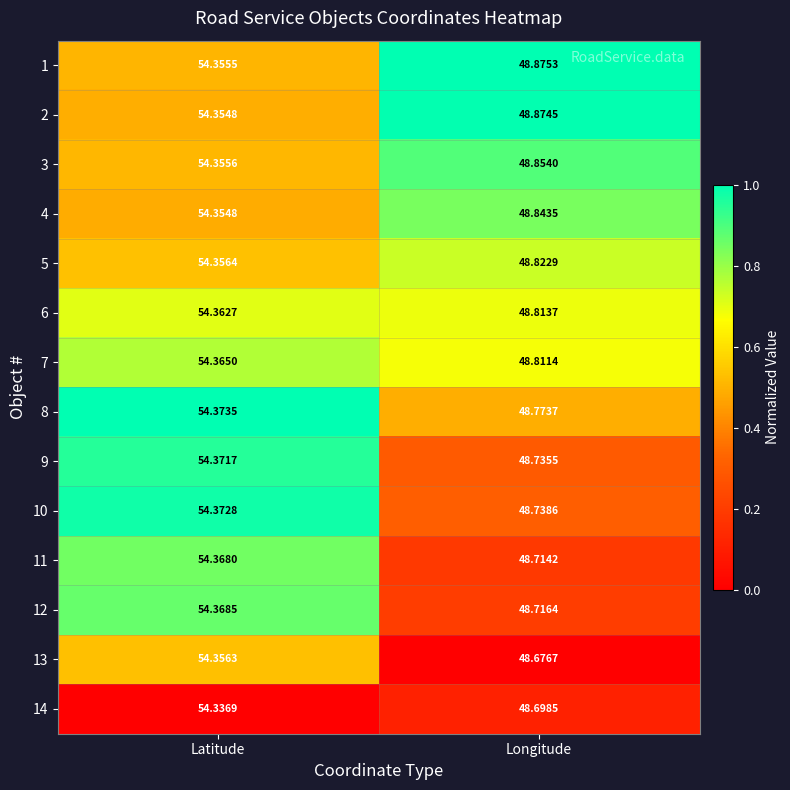

At which category is the sum across all series the highest?

Latitude